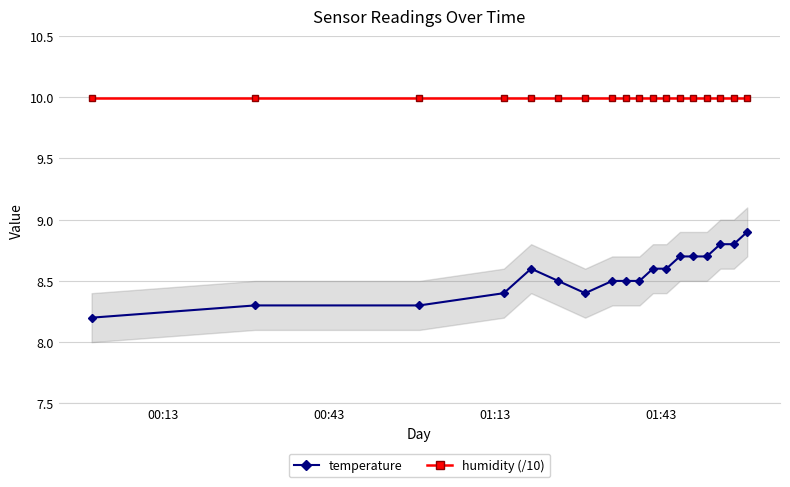

Reading left to right, extract all data points from this chart.

temperature: 8.2	8.3	8.3	8.4	8.6	8.5	8.4	8.5	8.5	8.5	8.6	8.6	8.7	8.7	8.7	8.8	8.8	8.9
humidity (/10): 10.0	10.0	10.0	10.0	10.0	10.0	10.0	10.0	10.0	10.0	10.0	10.0	10.0	10.0	10.0	10.0	10.0	10.0